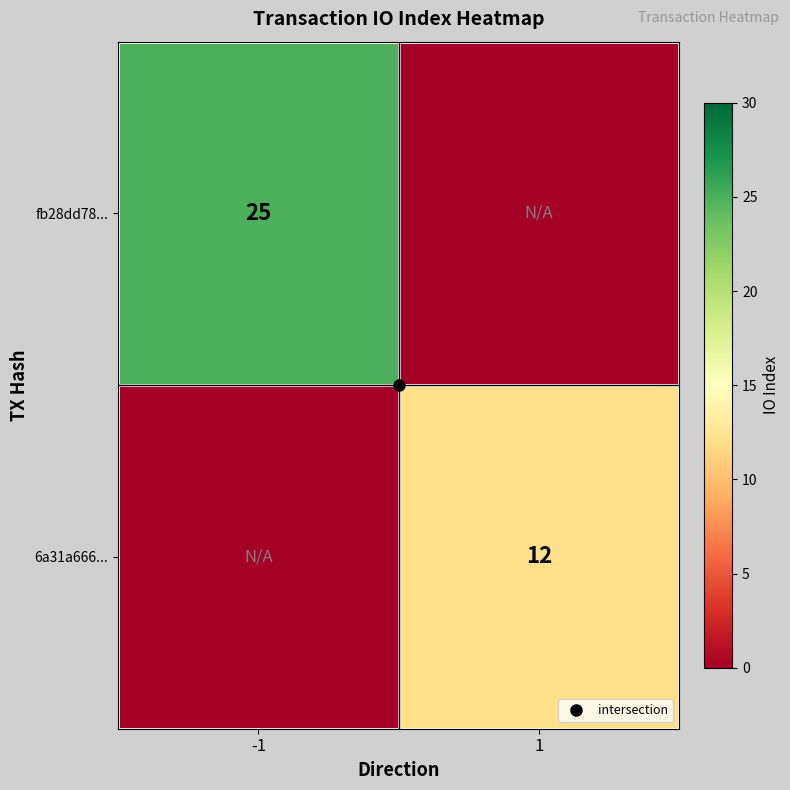

What is the average value of the 6a31a666... series?

6